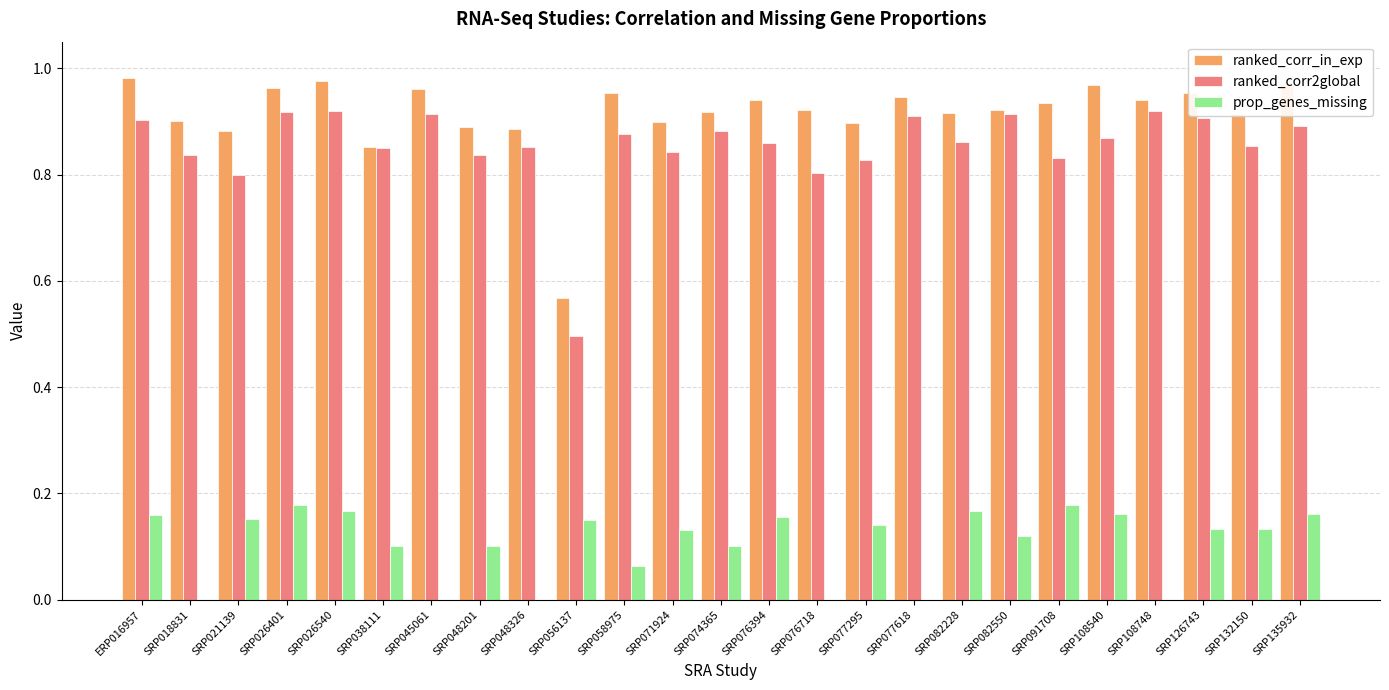

What is the total value across all series at SRP026540?

2.1